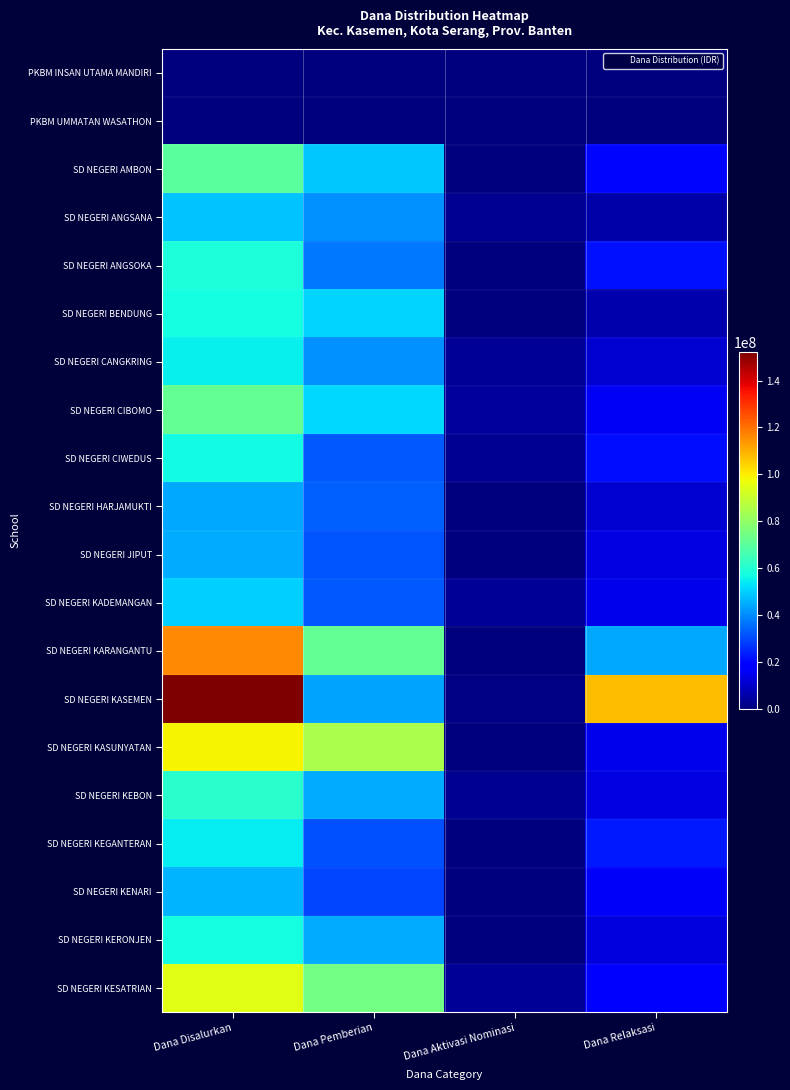

At which category does the chart reach its peak across all series?

Dana Disalurkan